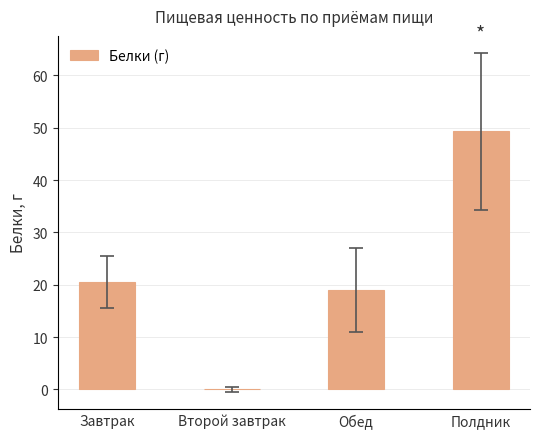

Reading left to right, extract all data points from this chart.

20.5	0.0	19.0	49.3